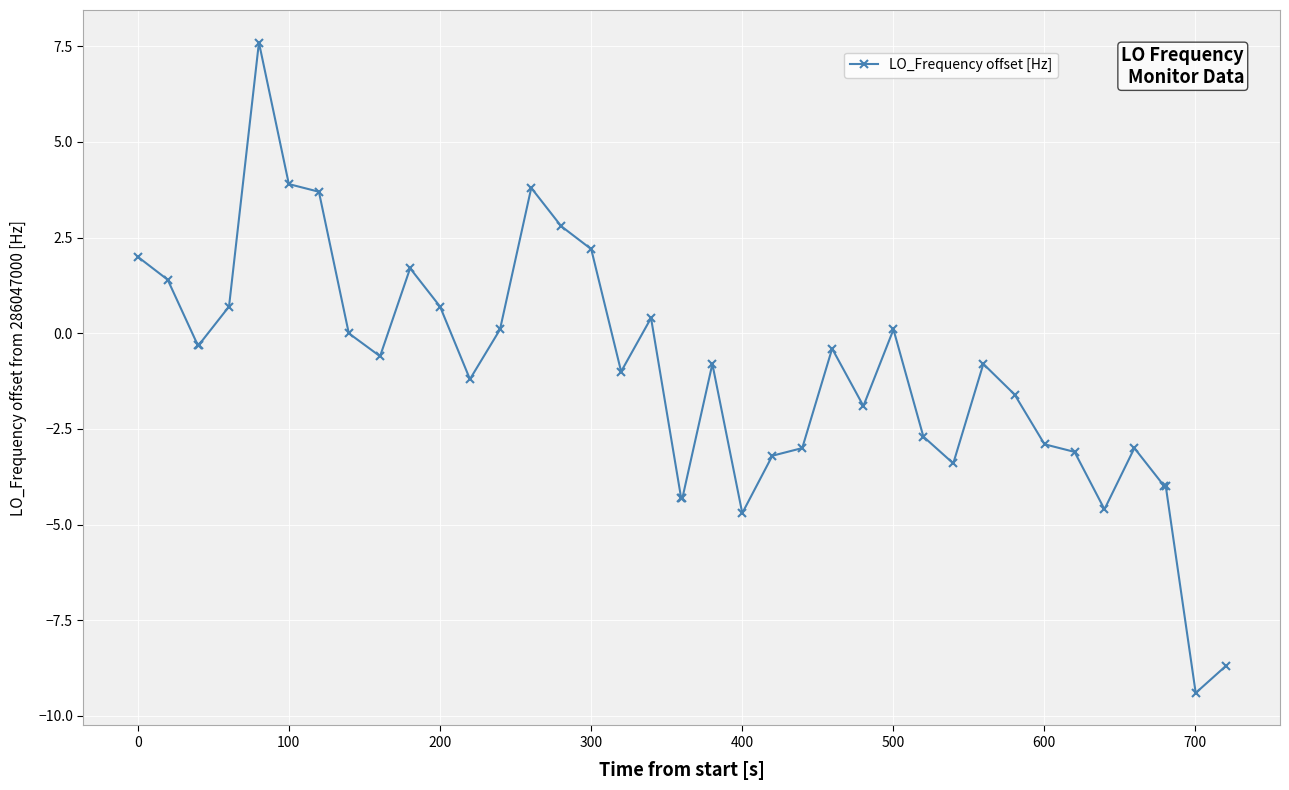

What is the maximum value shown in the chart?

7.6